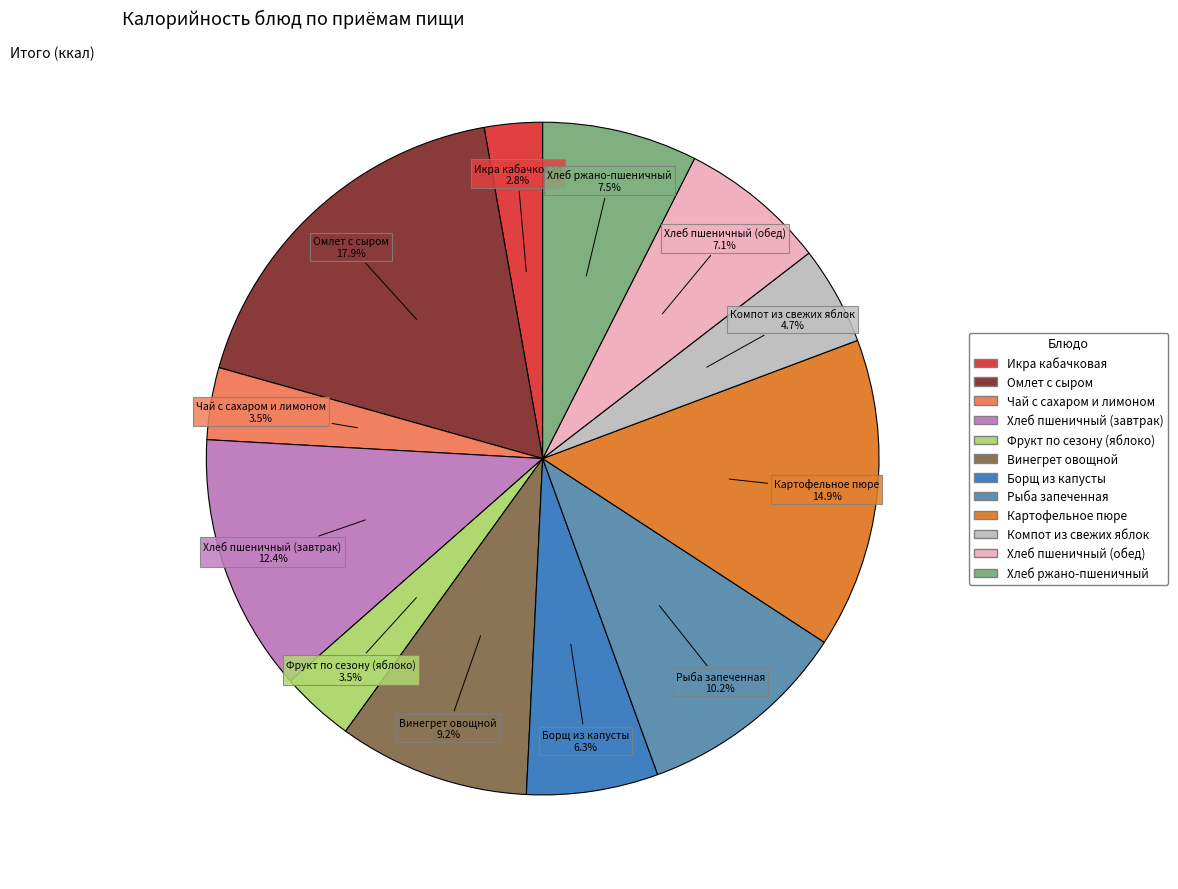

Does Чай с сахаром и лимоном represent more than half of the total?

No